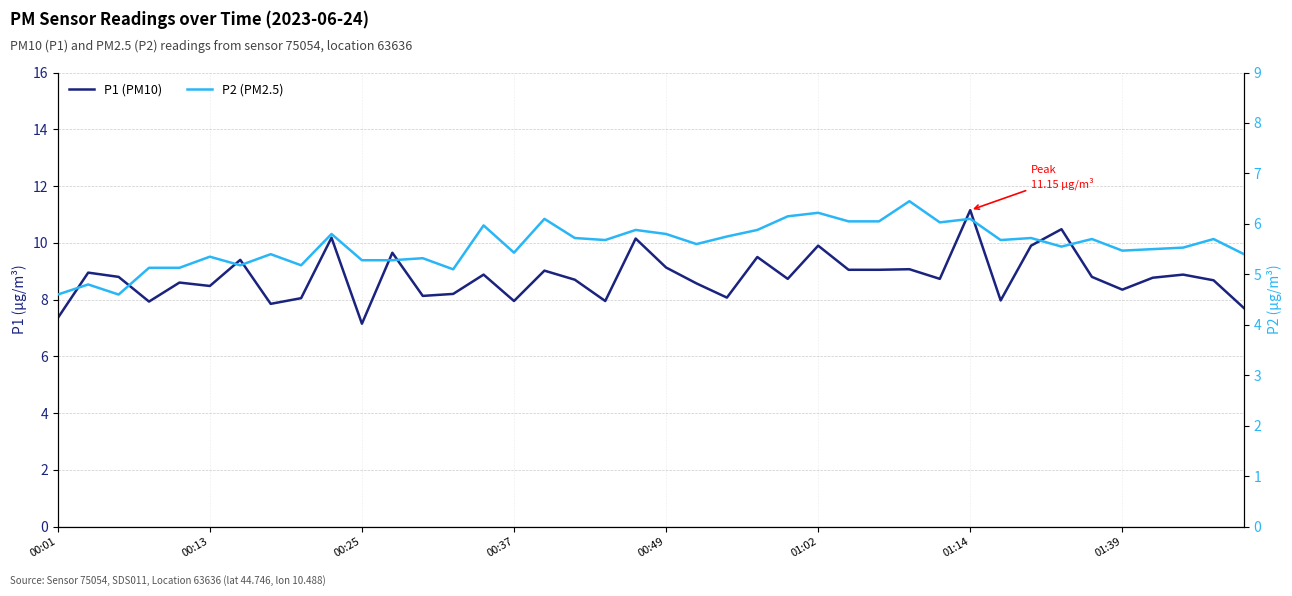

Rank the series at 00:49 from lowest to highest value.

P2 (PM2.5), P1 (PM10)